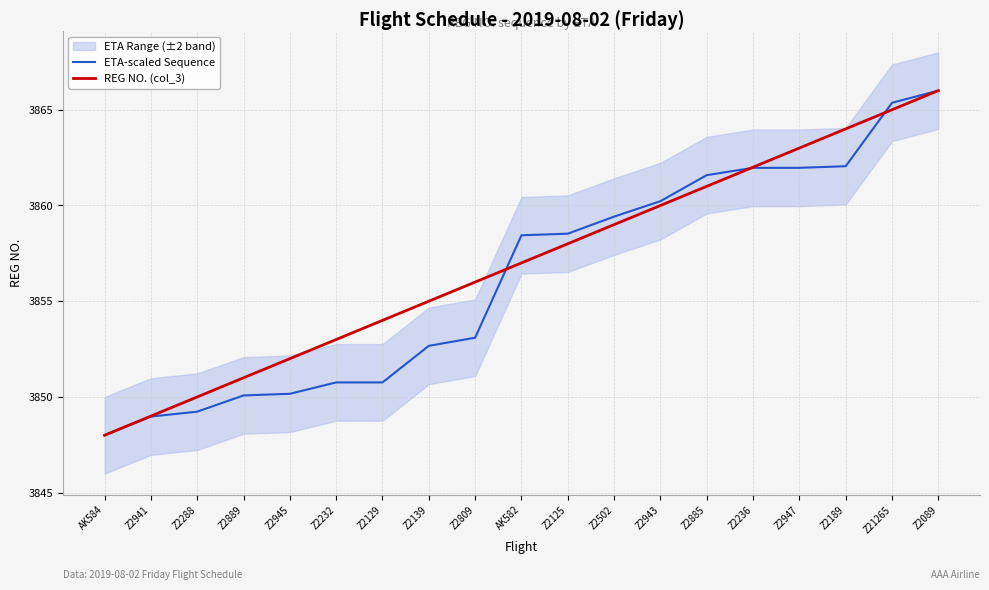

The value of REG NO. (col_3) at Z2885 is 5066.4. True or false?

False